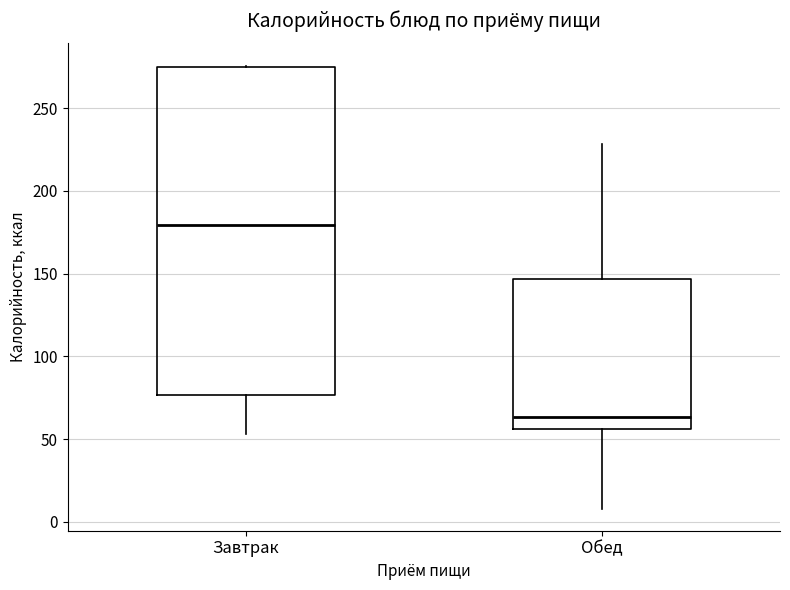

Where does the median line of the box for Обед sit on the y-axis? The values are not printed on the chart, so give them approximately, as read against the axis.

65